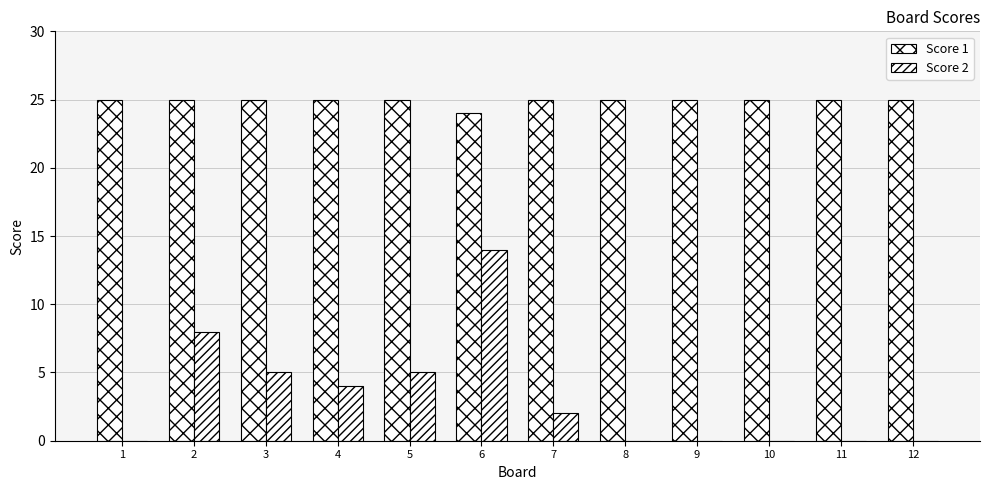

Rank the series by their average value, from lowest to highest.

Score 2, Score 1